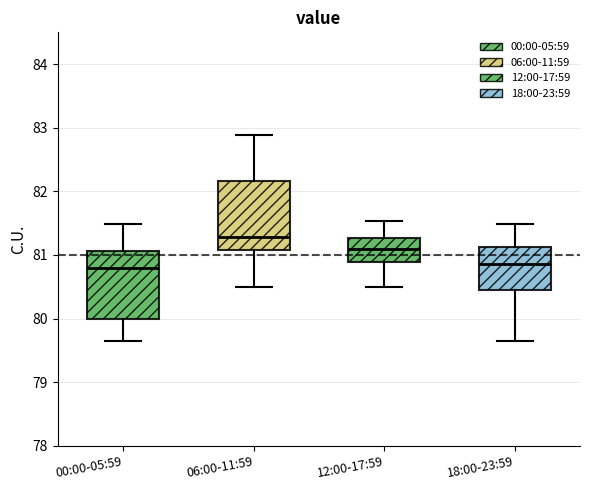

Reading left to right, read every box against the y-axis: the position of its median line, the range the box covers, and the ends of its whiskers. The values are not printed on the chart, so give them approximately, as read against the axis.

00:00-05:59: median 80.8, box 80.0 to 81.1, whiskers 79.7 to 81.5
06:00-11:59: median 81.3, box 81.1 to 82.2, whiskers 80.5 to 82.9
12:00-17:59: median 81.1, box 80.9 to 81.3, whiskers 80.5 to 81.5
18:00-23:59: median 80.9, box 80.5 to 81.1, whiskers 79.7 to 81.5